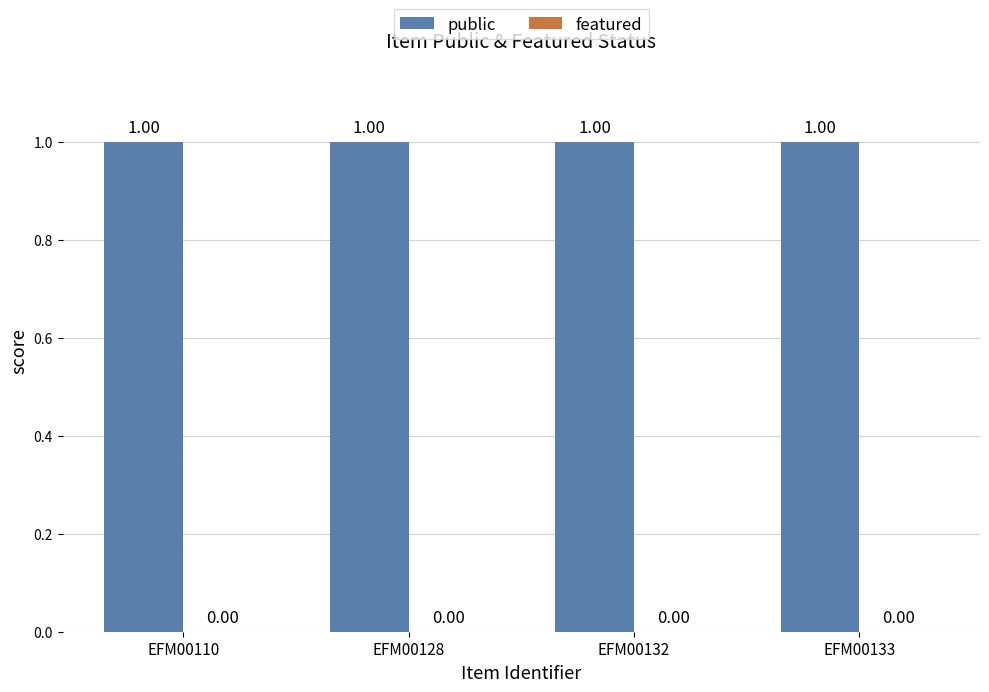

How many bars are there in total?

8